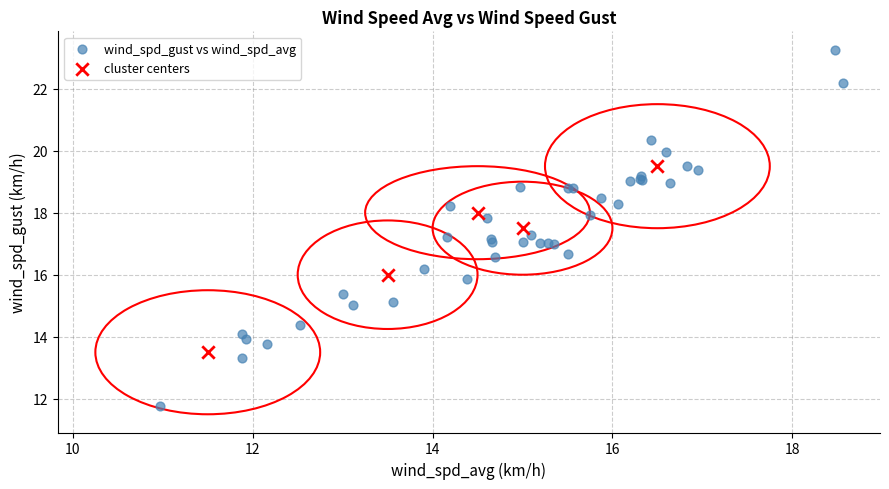

Which series has the largest Y range (max minus min)?

wind_spd_gust vs wind_spd_avg